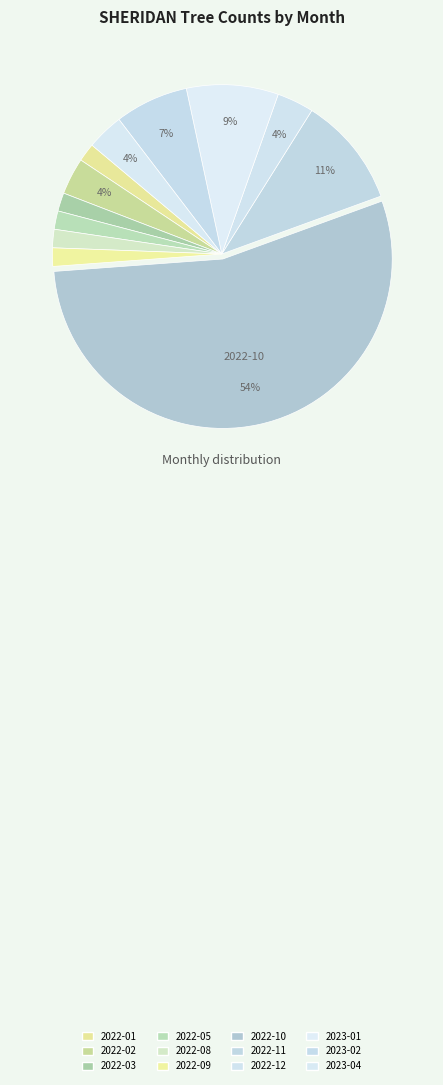

How many segments does this pie chart have?

12